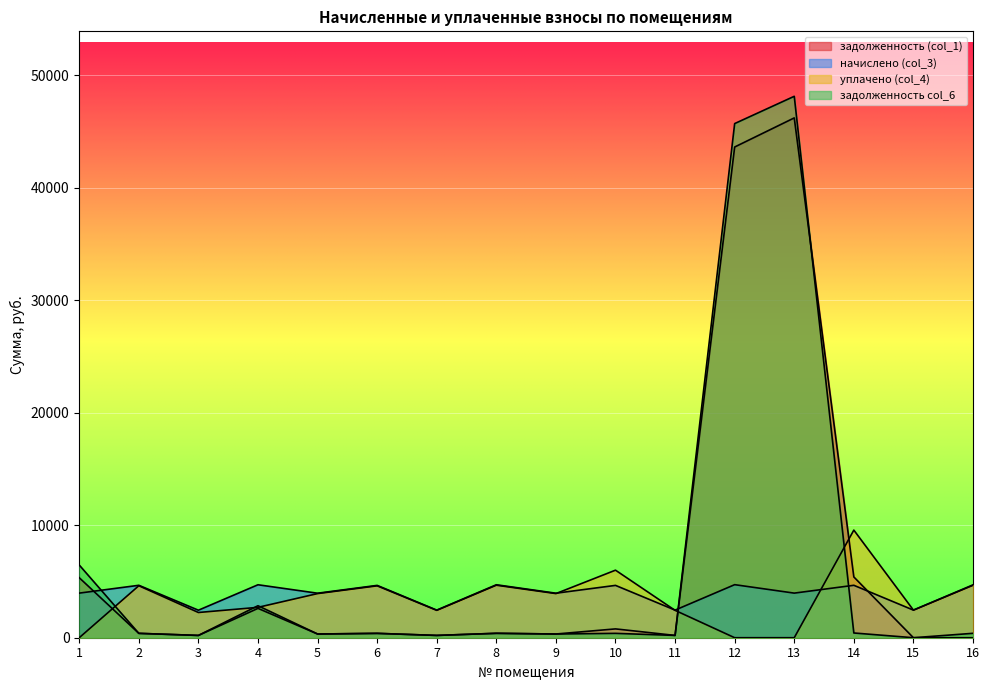

How many times do задолженность col_6 and начислено (col_3) cross each other?

3